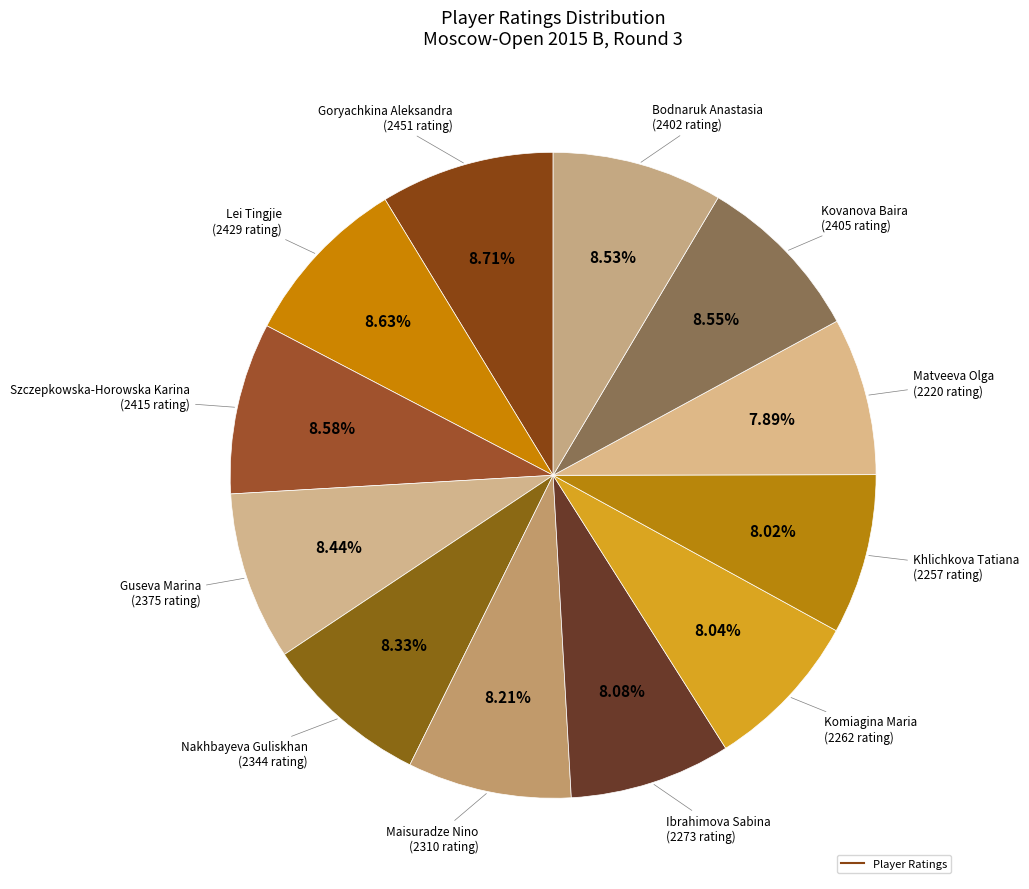

How many segments does this pie chart have?

12